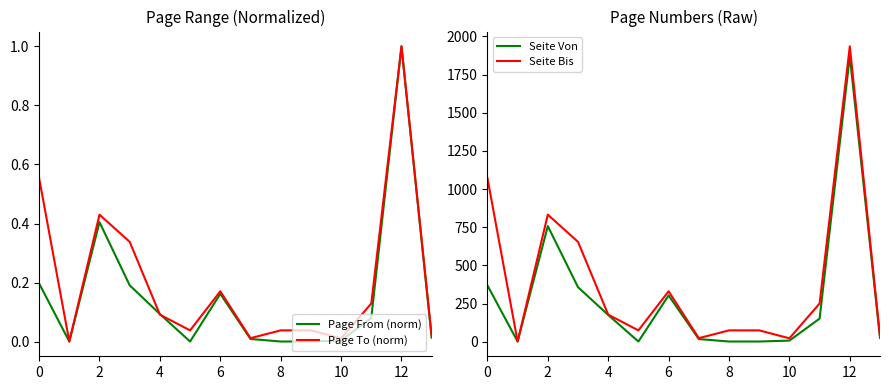

True or false: Page To (norm) and Seite Bis intersect in this chart.

False